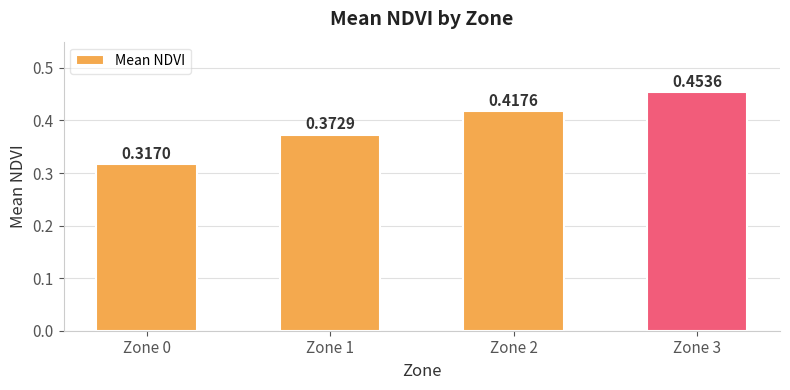

What is the sum of the values at Zone 1 and Zone 0?

0.7